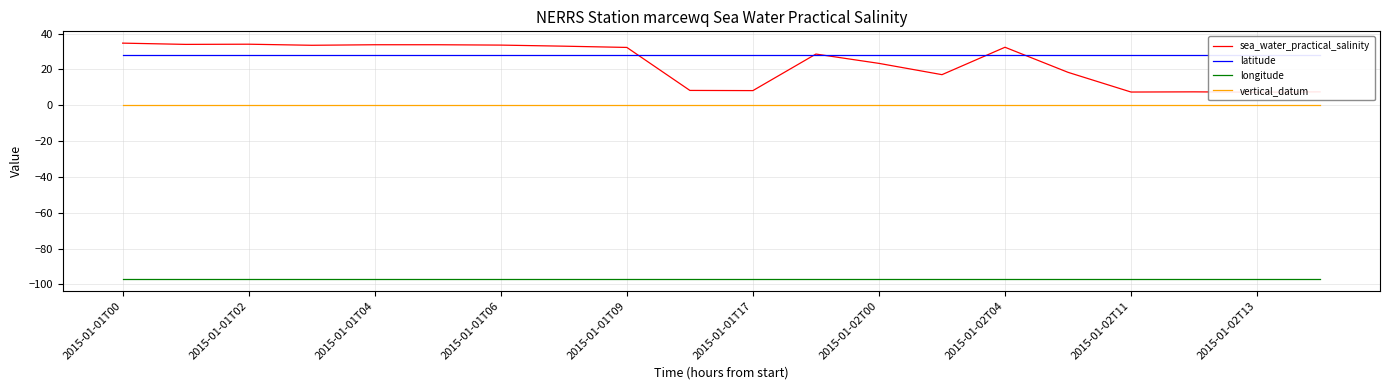

What is the average value of the longitude series?

-97.0